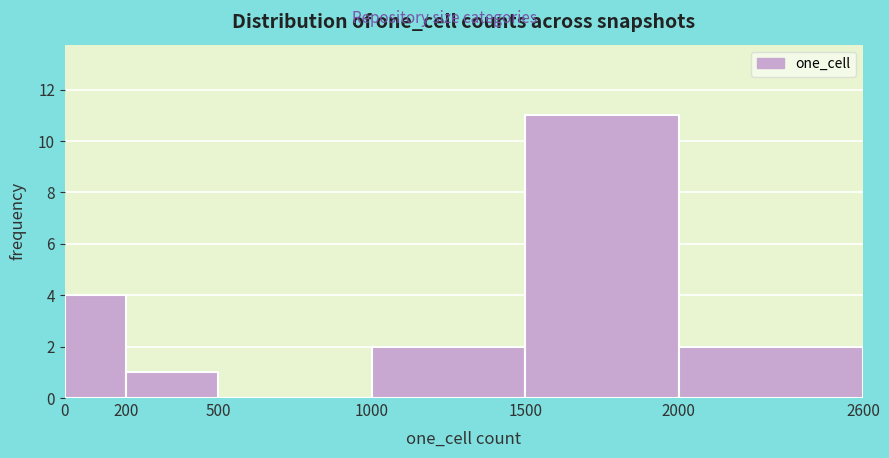

Reading left to right, transcribe this chart: for each bar, give the range it covers on the x-axis and its height. The values are not printed on the chart, so give them approximately, as read against the axis.

0 to 200: 4
200 to 500: 1
500 to 1000: 0
1000 to 1500: 2
1500 to 2000: 11
2000 to 2600: 2